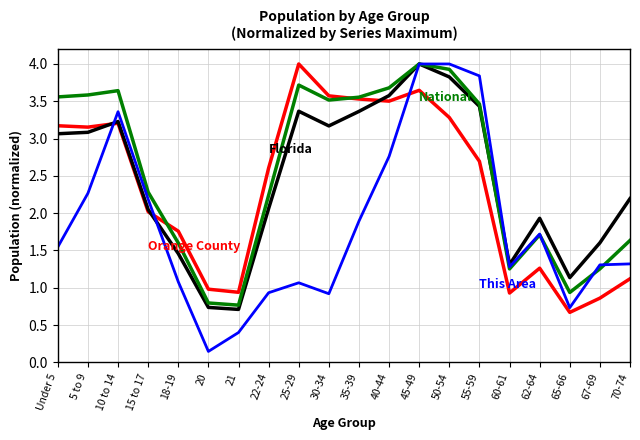

What is the total value across all series at 15 to 17?

8.5